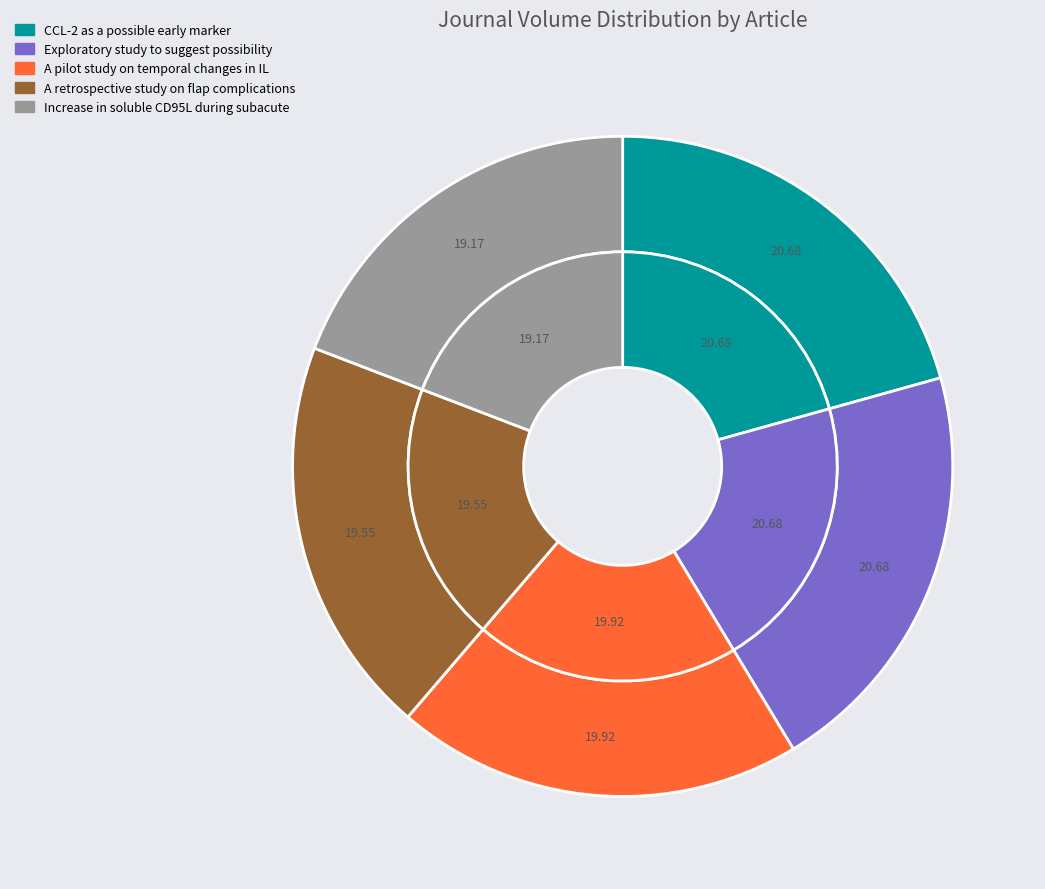

What is the ratio of the value at Increase in soluble CD95L during subacute to the value at Exploratory study to suggest possibility?

0.9